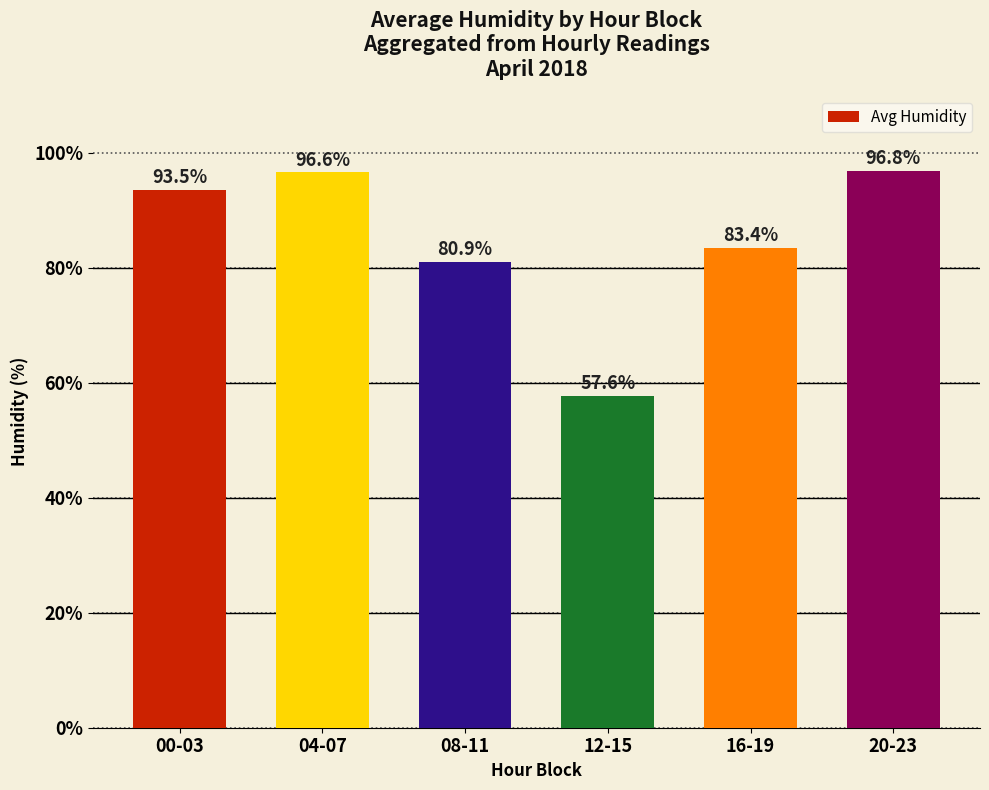

Does the chart contain stacked bars?

No